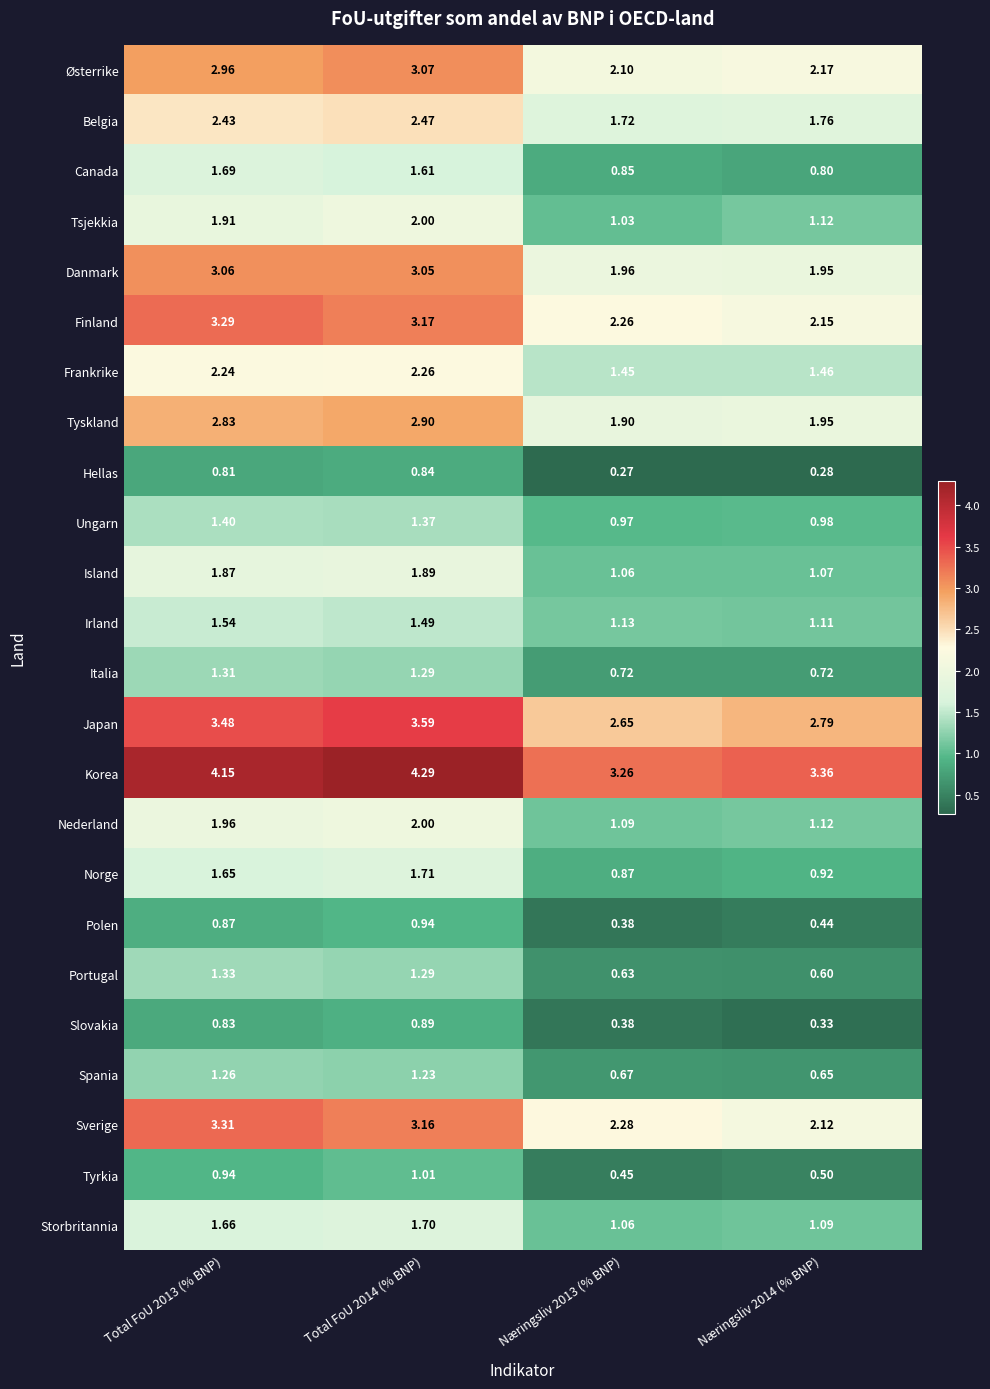

Which label corresponds to the smallest value in the chart?

Næringsliv 2013 (% BNP)